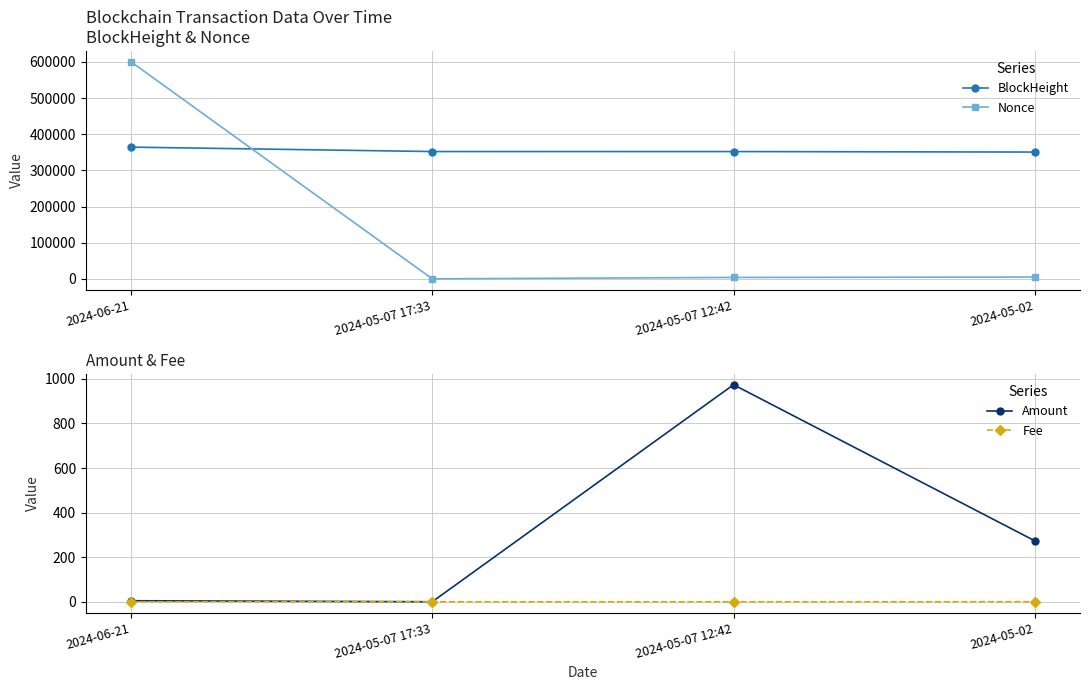

What is the difference between the Nonce values at 2024-05-02 and 2024-05-07 12:42?

1064